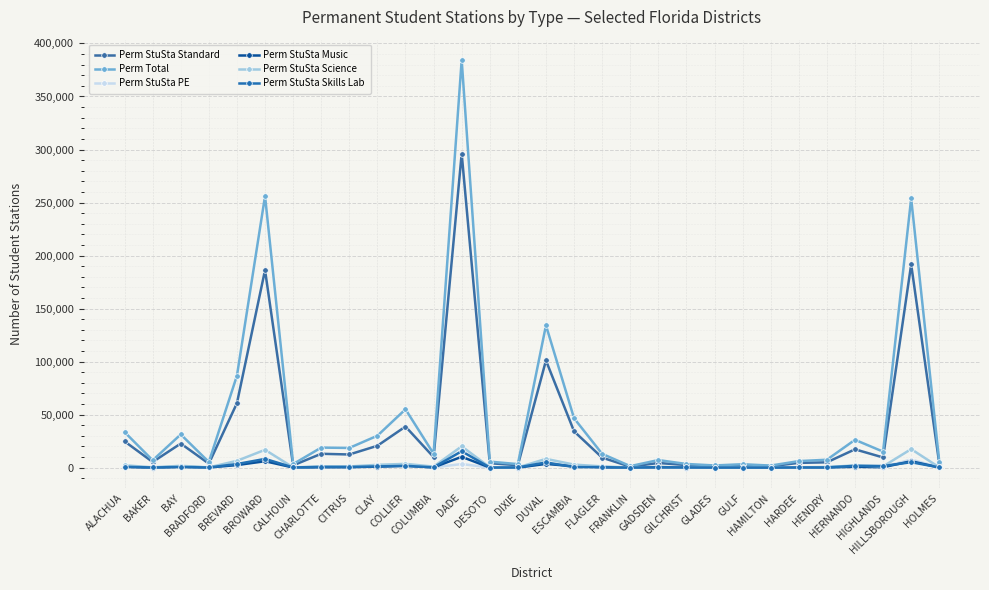

What is the sum of all Perm StuSta Standard values?

1093185